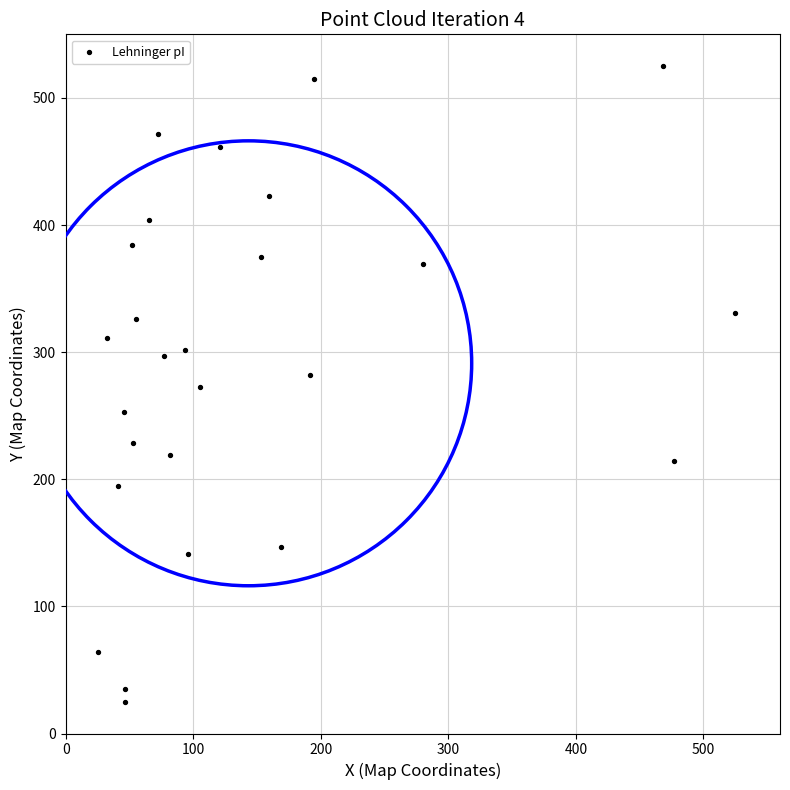

What is the range of X values (max minus min)?

500.0